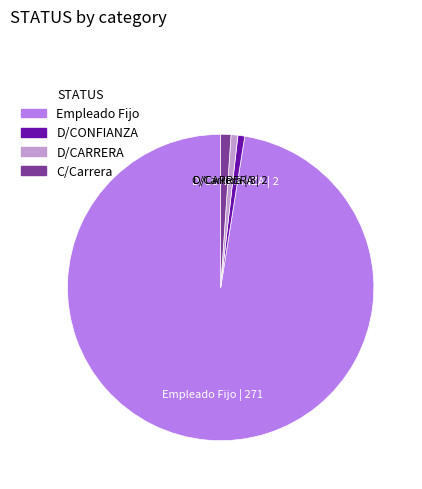

Is it true that D/CONFIANZA is 1% of the pie?

True